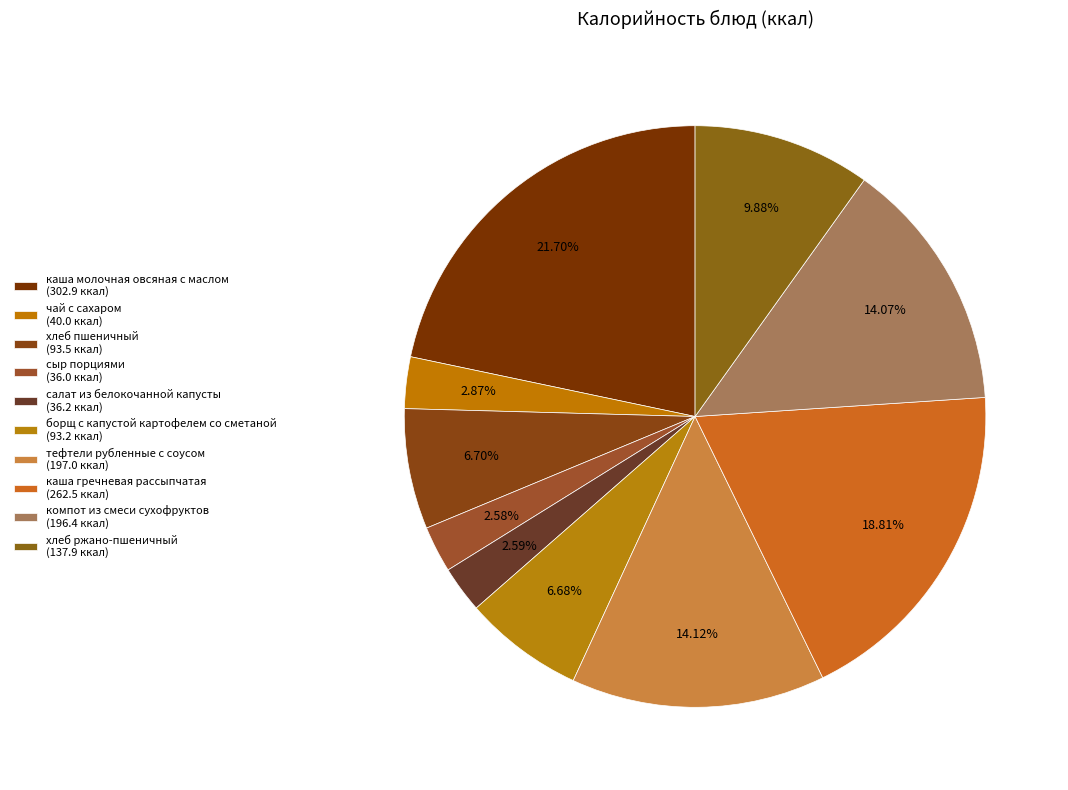

Which has a higher value, каша молочная овсяная с маслом or салат из белокочанной капусты?

каша молочная овсяная с маслом